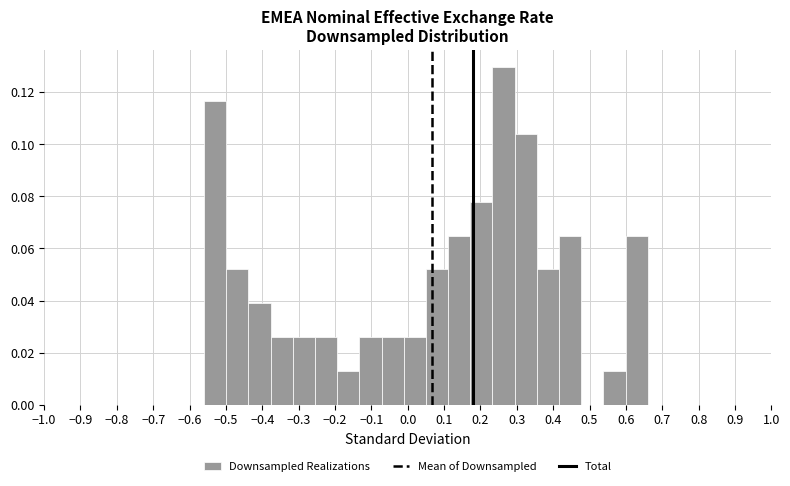

Which range on the x-axis has the tallest bar?

0.233 to 0.294